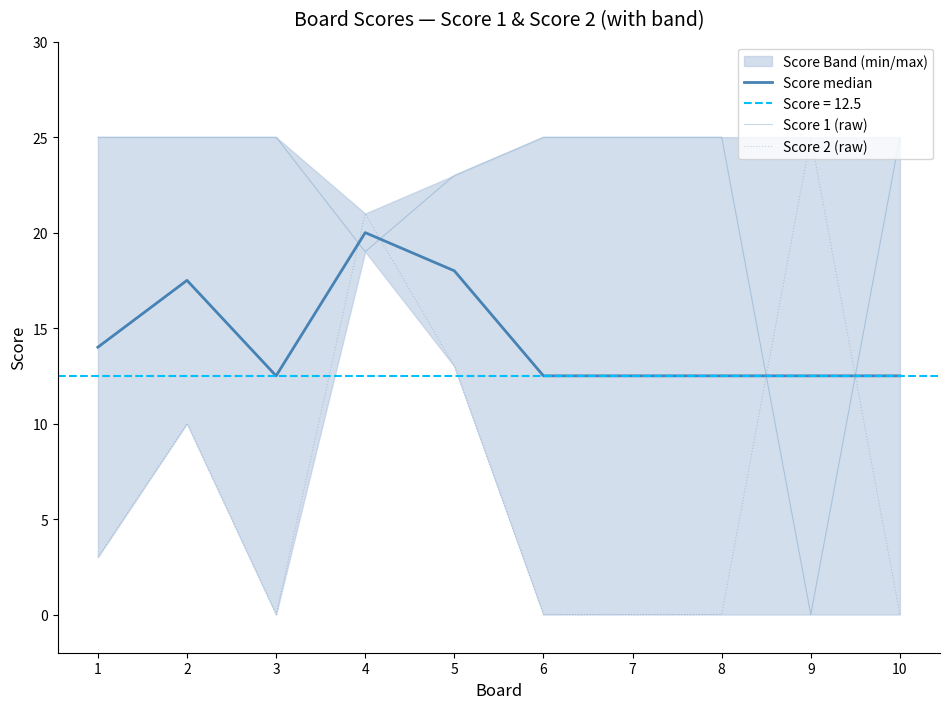

Which label corresponds to the largest value in the chart?

1